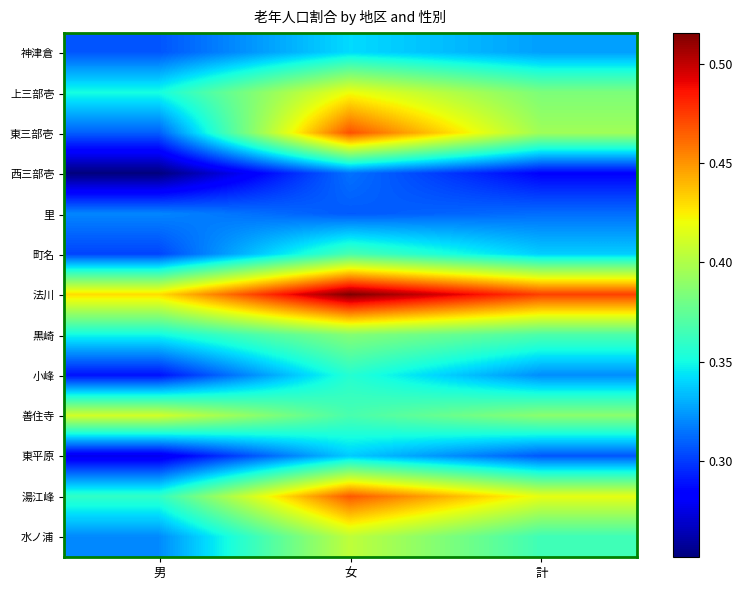

What value does the 黒崎 series have at 女?

0.4